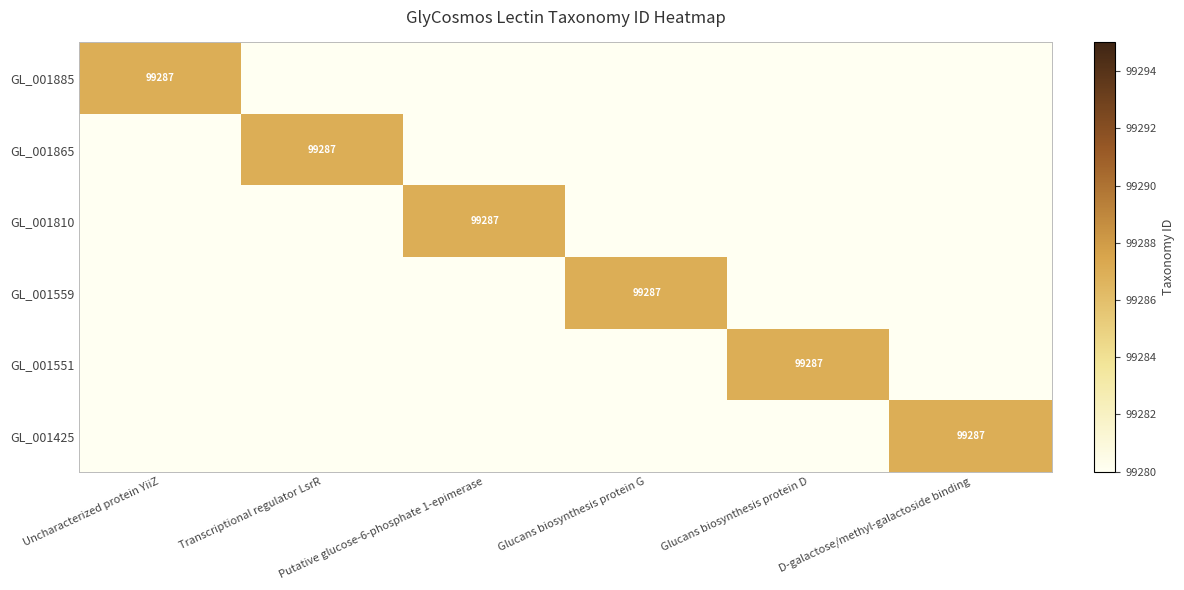

What is the maximum value shown in the chart?

99287